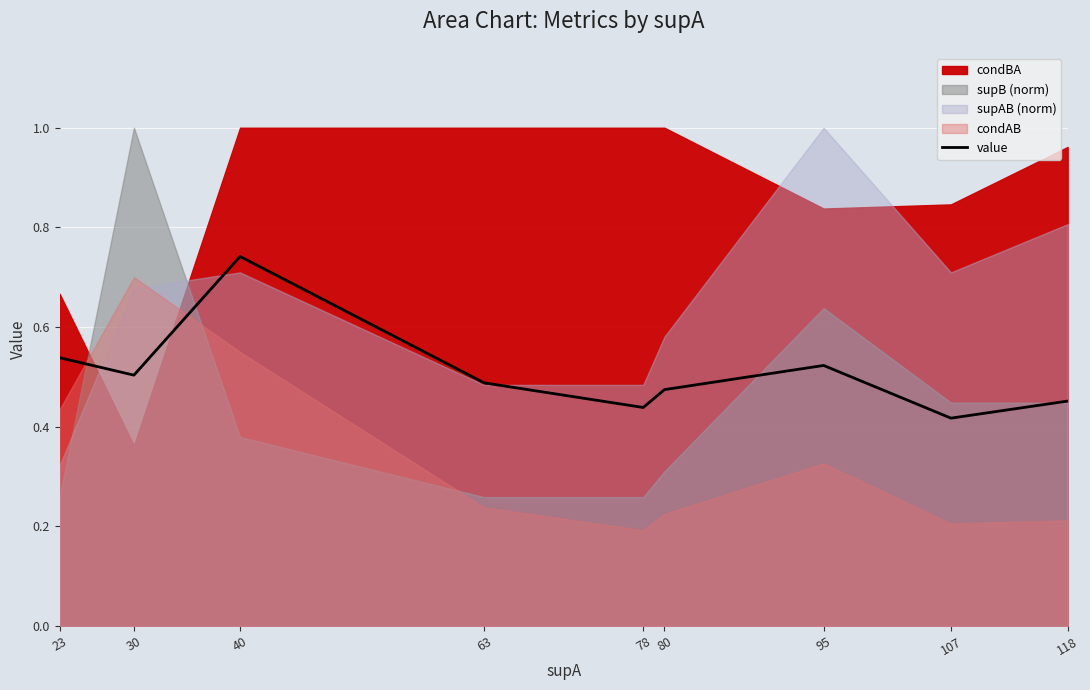

Reading right to left, extract all data points from this chart.

0.5	0.4	0.5	0.5	0.4	0.5	0.7	0.5	0.5